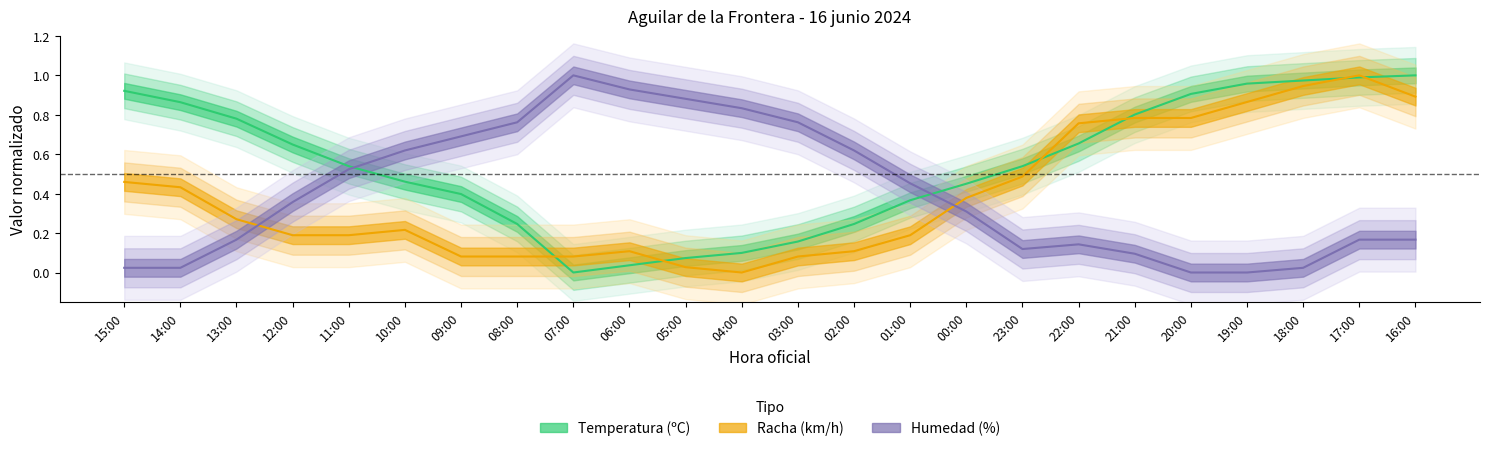

What are all the series names shown in the legend?

Temperatura, Racha, Humedad